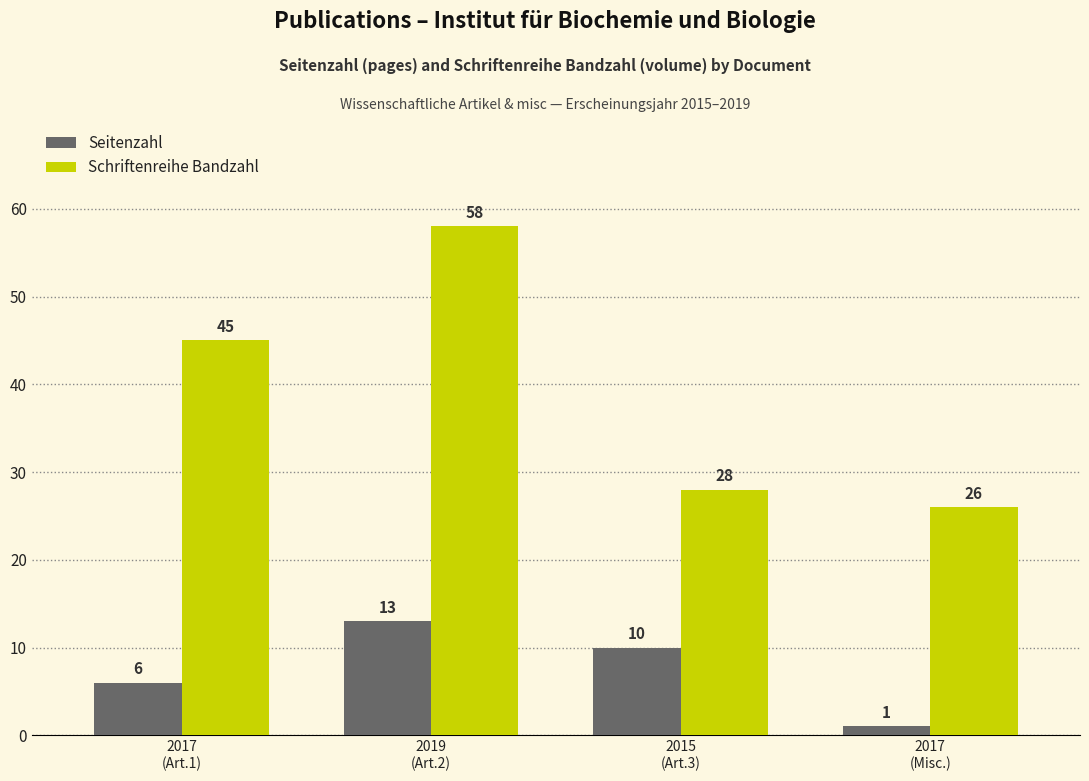

What value does the Schriftenreihe Bandzahl series have at 2015
(Art.3)?

28